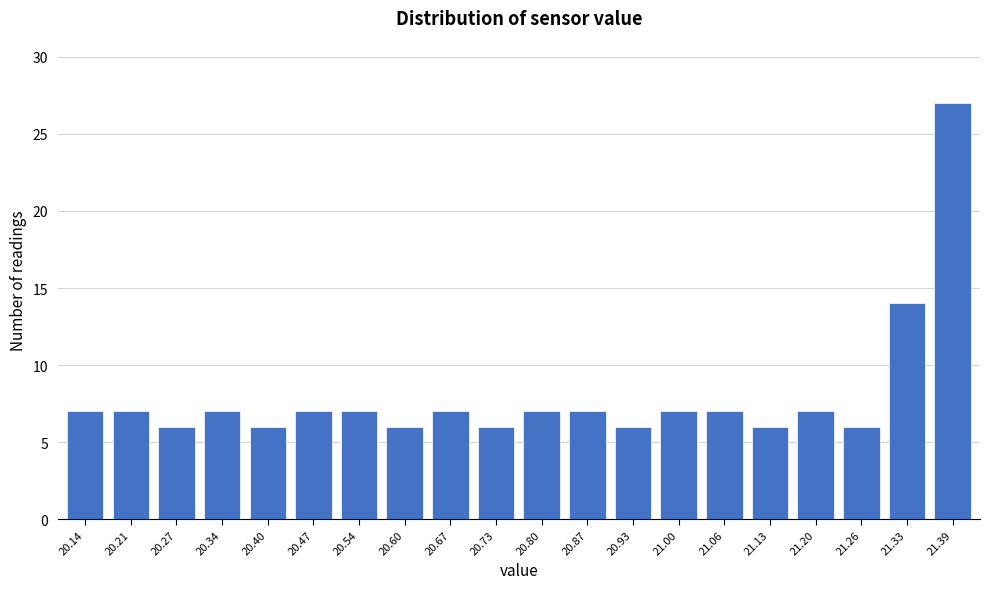

Reading left to right, what are all the values shown in this chart?

20.14=7	20.21=7	20.27=6	20.34=7	20.40=6	20.47=7	20.54=7	20.60=6	20.67=7	20.73=6	20.80=7	20.87=7	20.93=6	21.00=7	21.06=7	21.13=6	21.20=7	21.26=6	21.33=14	21.39=27